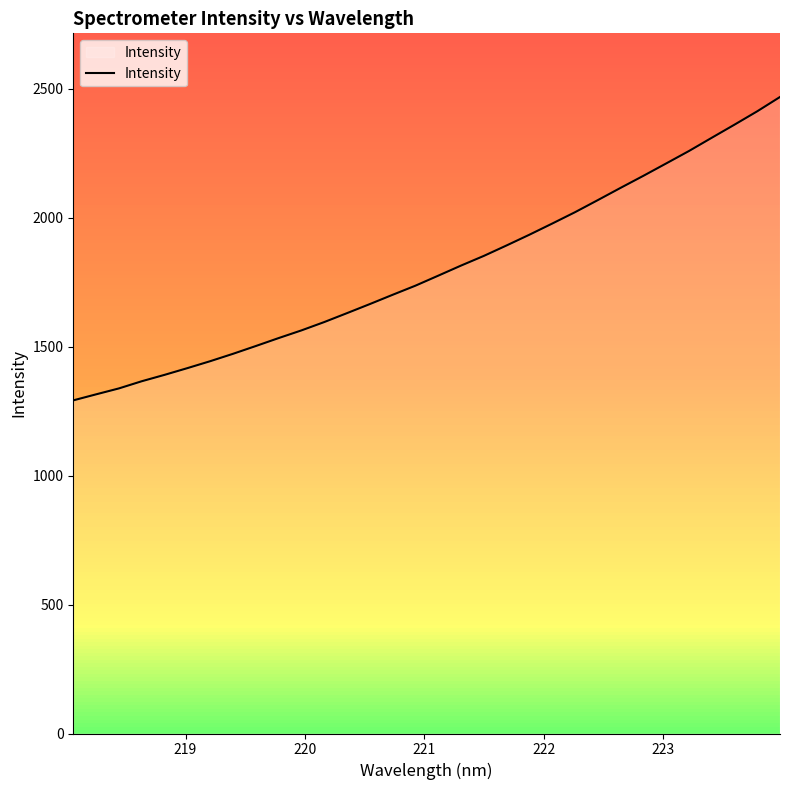

What is the sum of all values?

57596.2